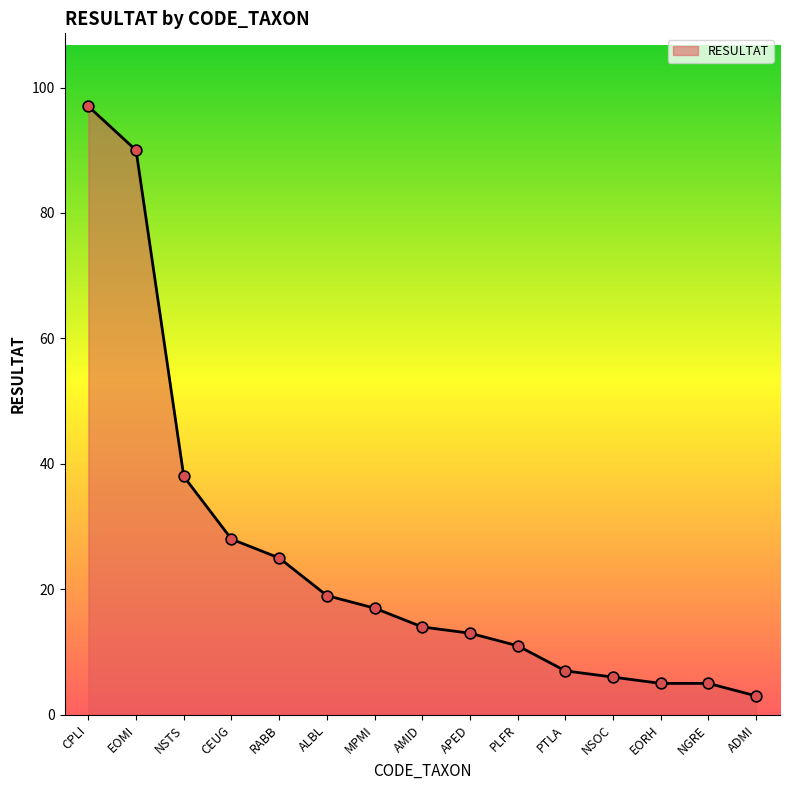

What is the change in value from NSTS to PTLA?

-31